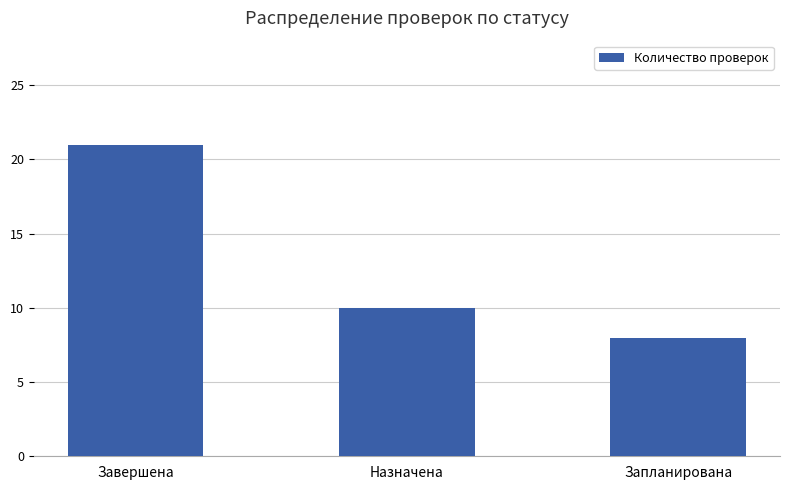

Reading left to right, extract all data points from this chart.

Завершена=21	Назначена=10	Запланирована=8